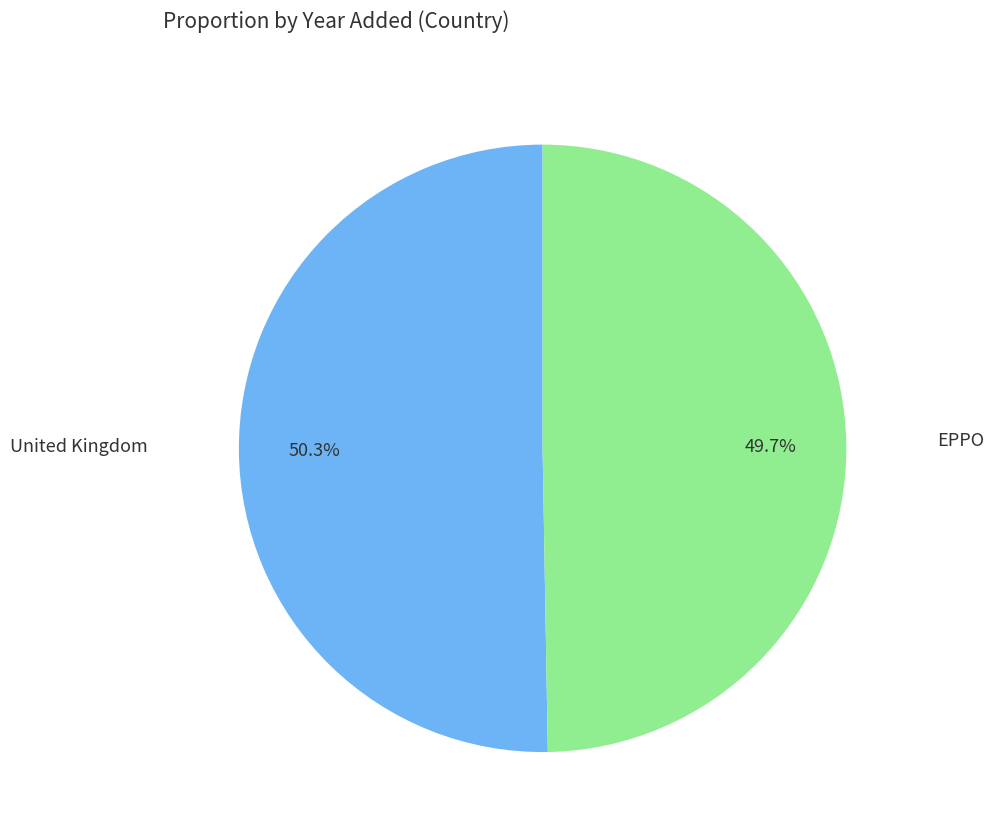

The United Kingdom slice represents 65% of the pie. True or false?

False